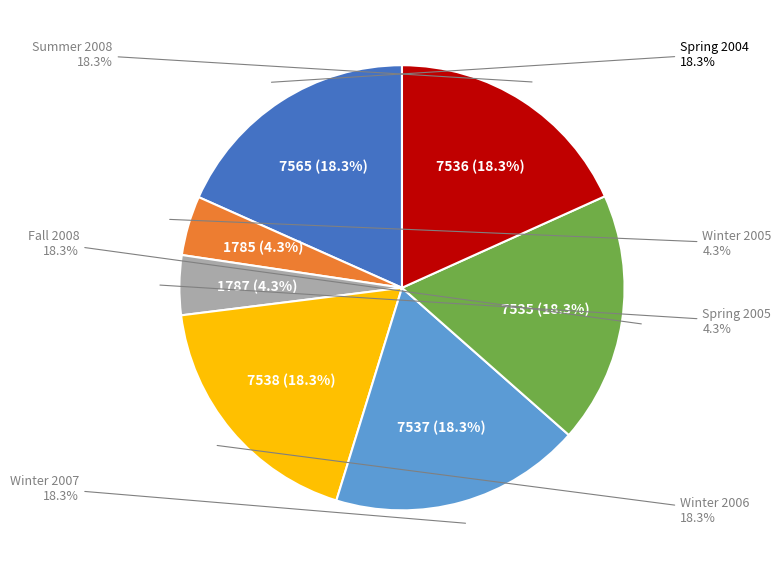

What percentage is the Spring 2005 slice, to the nearest percent?

4%